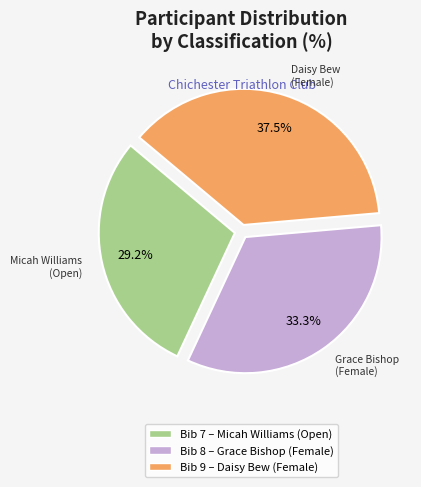

Is there any slice that represents more than half of the pie?

No